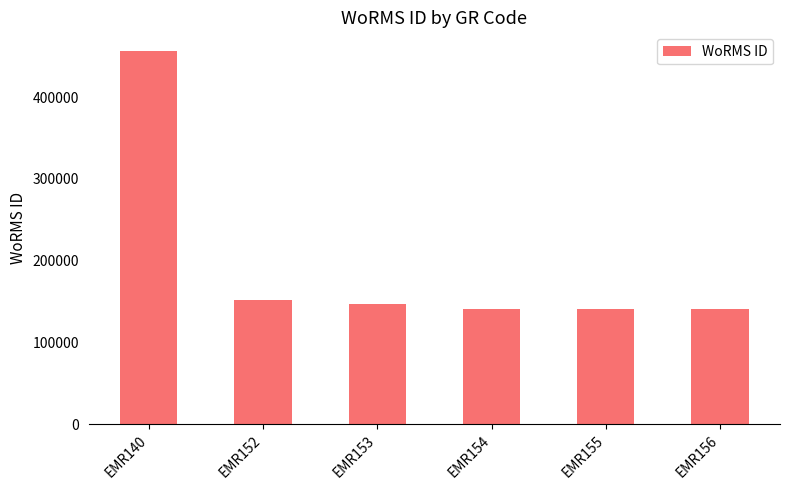

True or false: the data shows 90270 at EMR155.

False